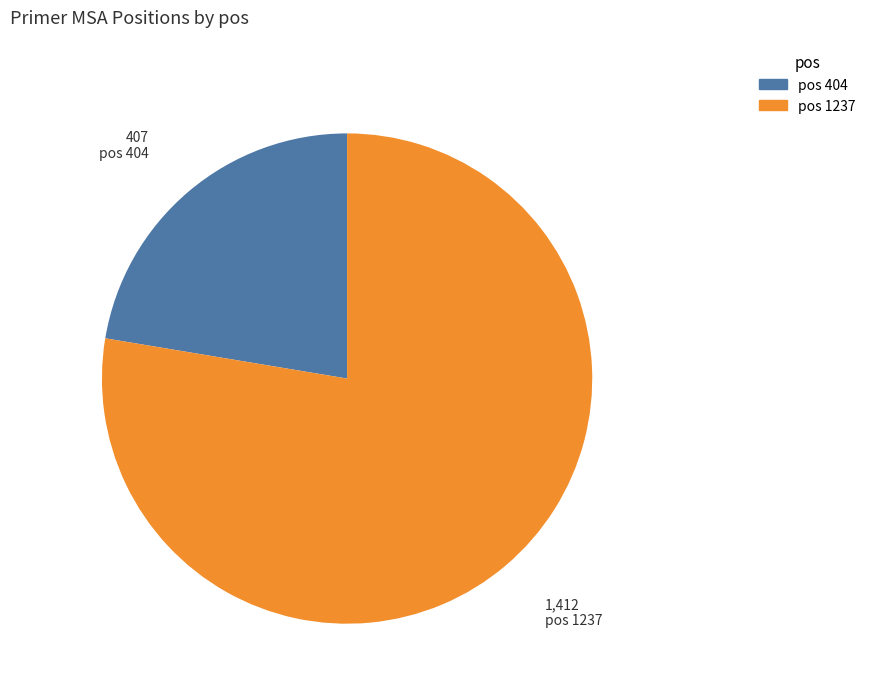

Is there a majority slice in this chart?

Yes